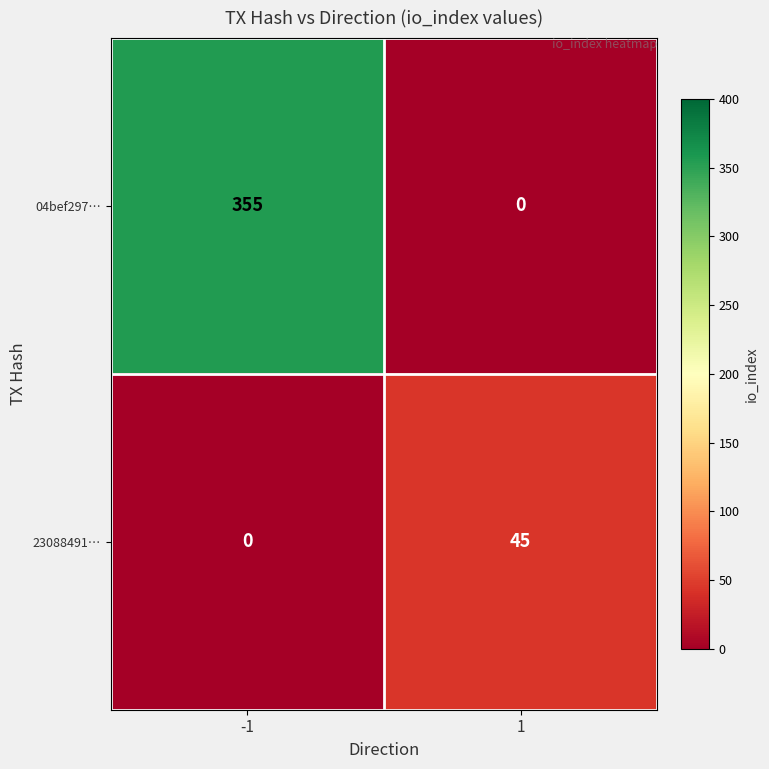

Which series has the largest total across all categories?

04bef297…